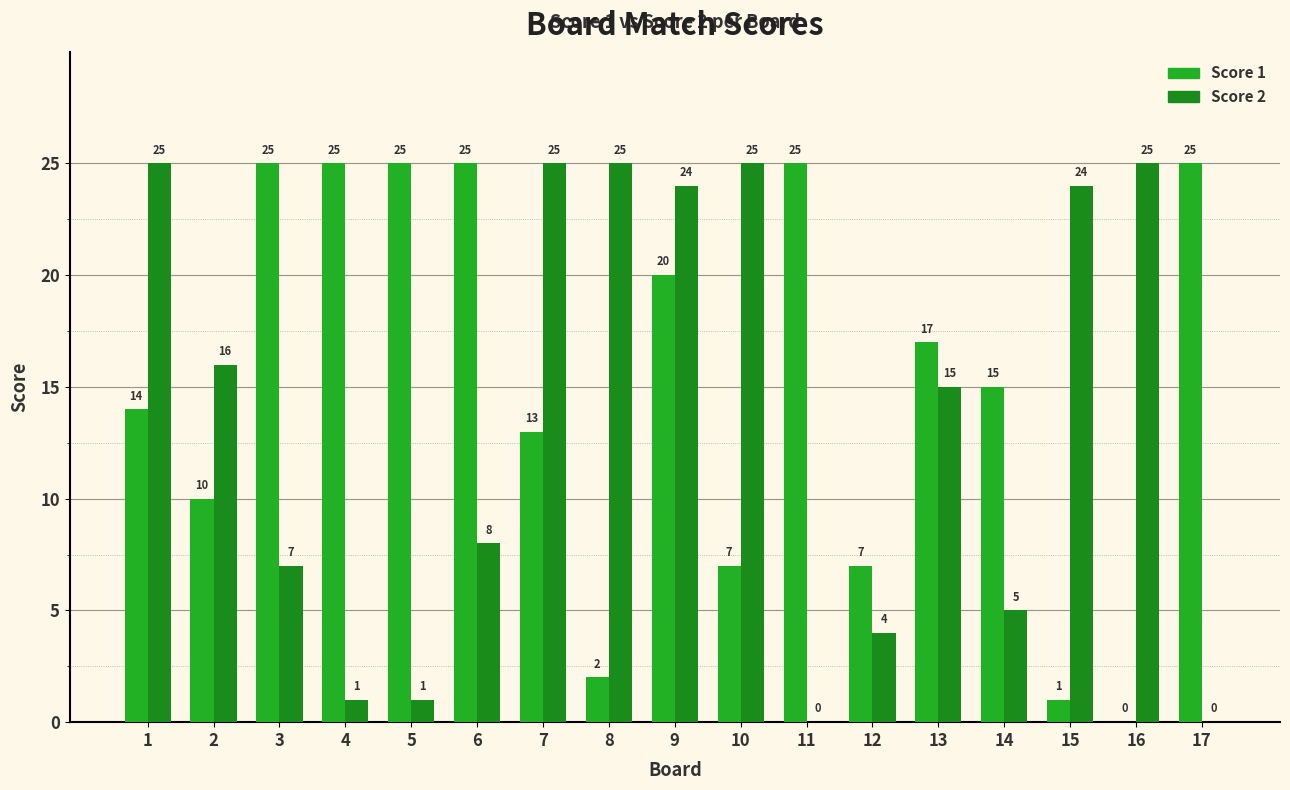

What is the maximum value for Score 2?

25